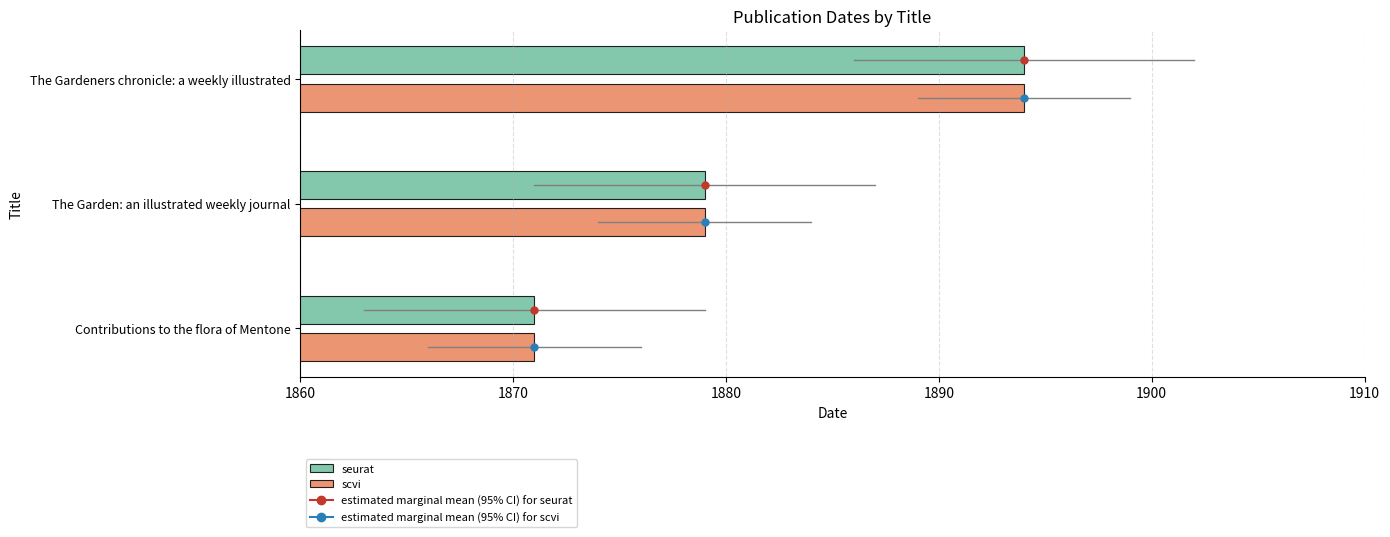

How many values in the scvi series are below 1879?

1